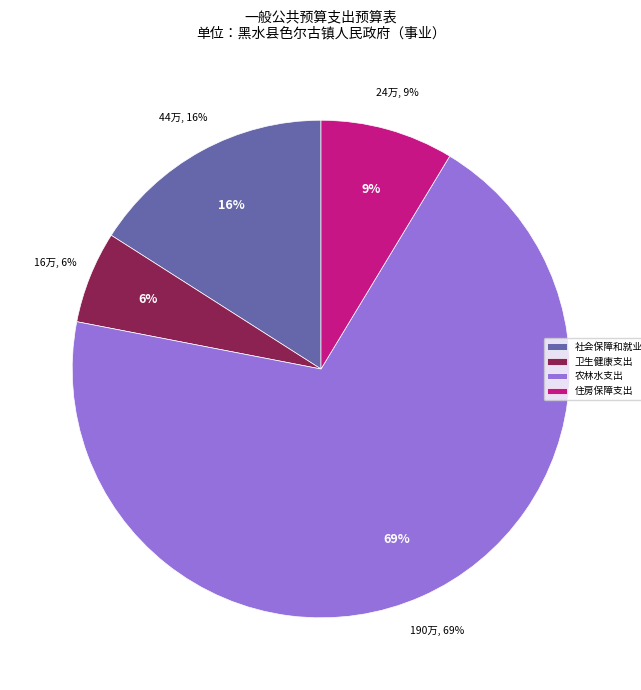

To the nearest percent, what portion does 住房保障支出 represent?

9%